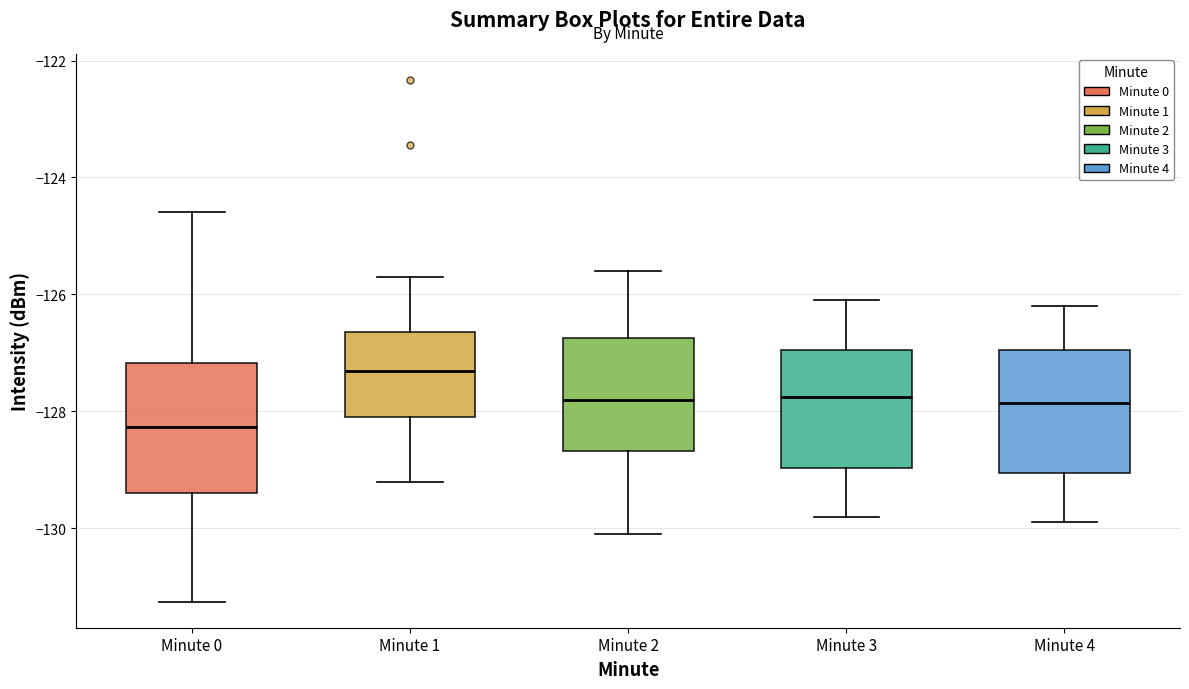

Where does the lower whisker of the box for Minute 3 end on the y-axis? The values are not printed on the chart, so give them approximately, as read against the axis.

-129.8